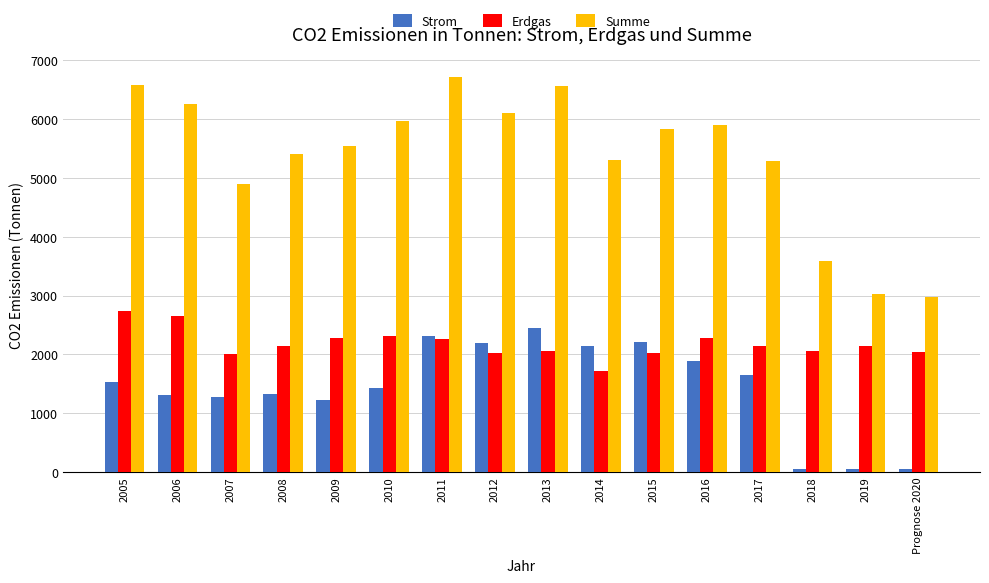

Rank the series at Prognose 2020 from highest to lowest value.

Summe, Erdgas, Strom